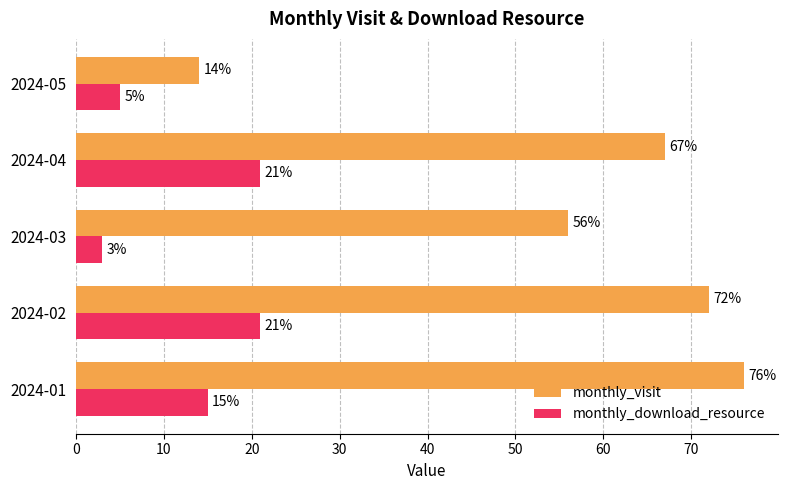

The monthly_visit series shows 27 at 2024-01. True or false?

False